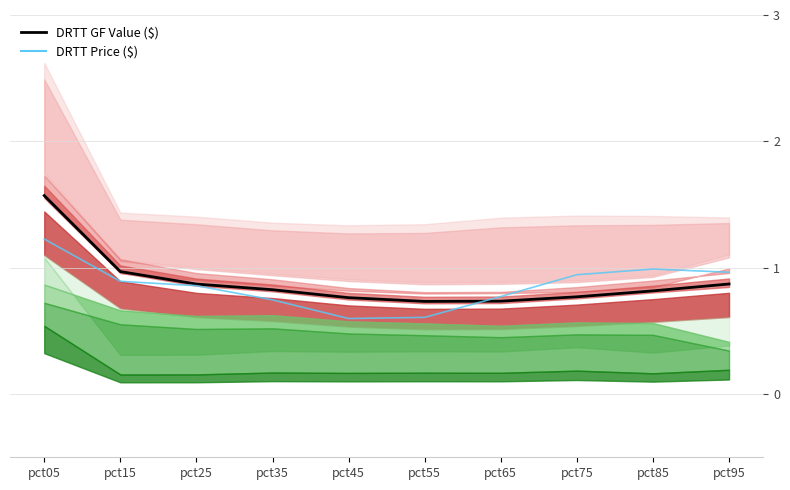

How many intersections are there between DRTT GF Value ($) and DRTT Price ($)?

1